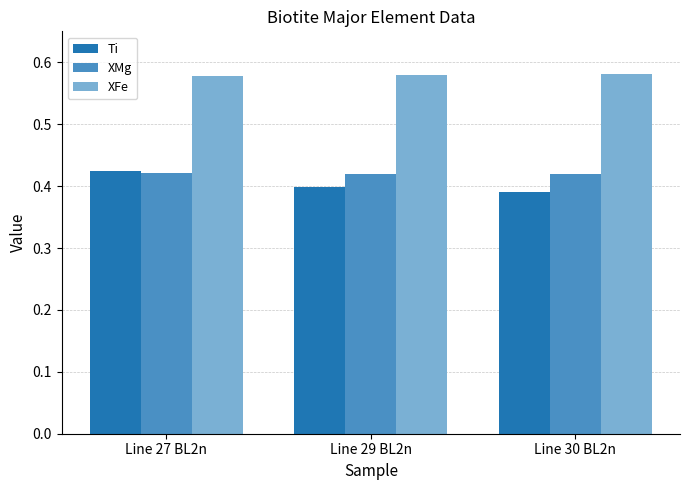

Which series has the widest spread of values?

Ti